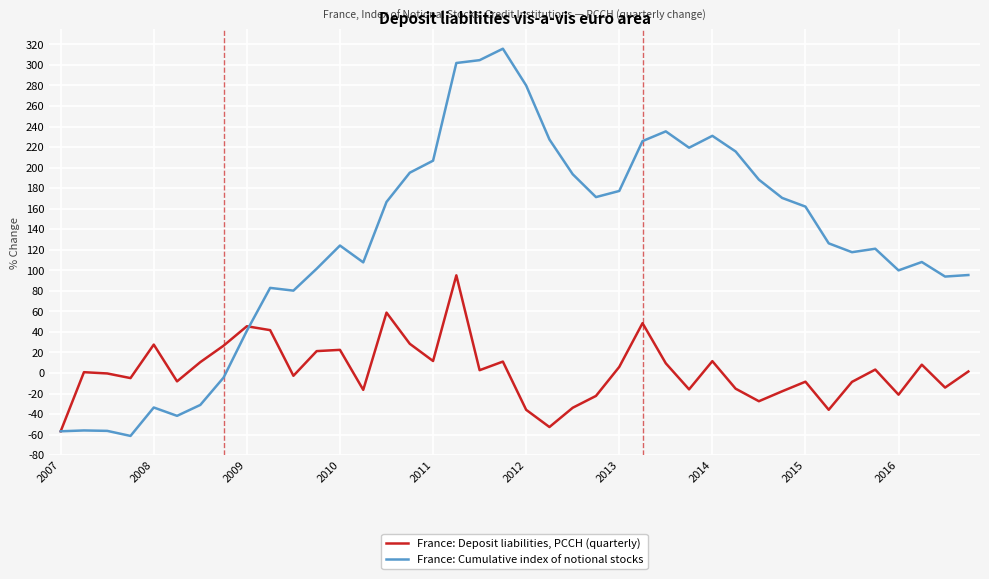

Which series has the widest spread of values?

France: Cumulative index of notional stocks